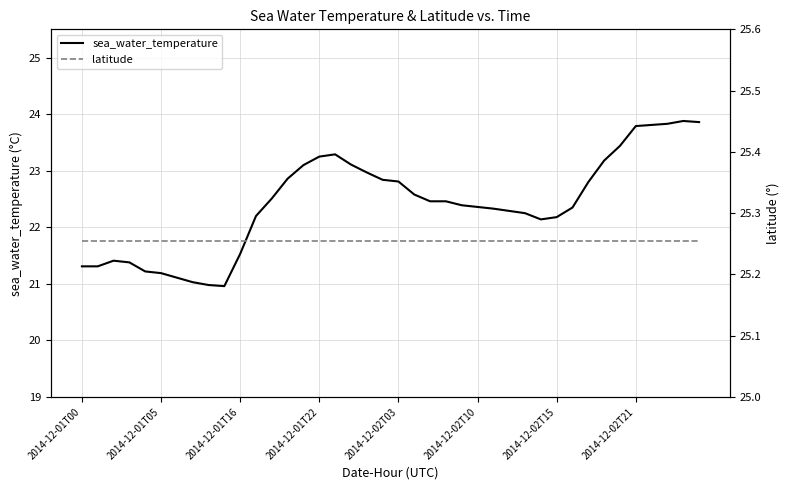

At which label does latitude reach its peak?

2014-12-01T00